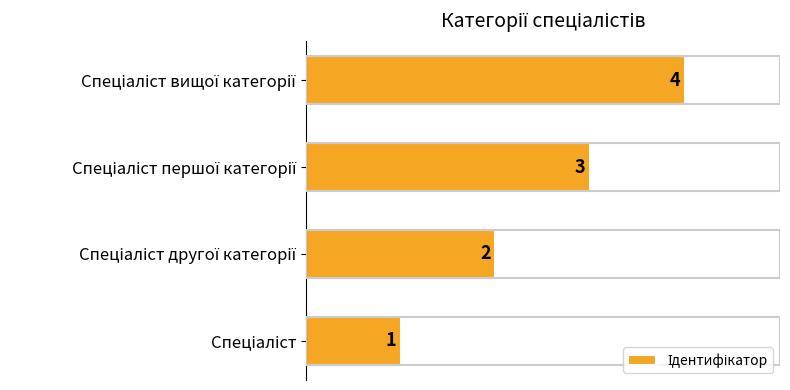

What is the sum of all values?

10